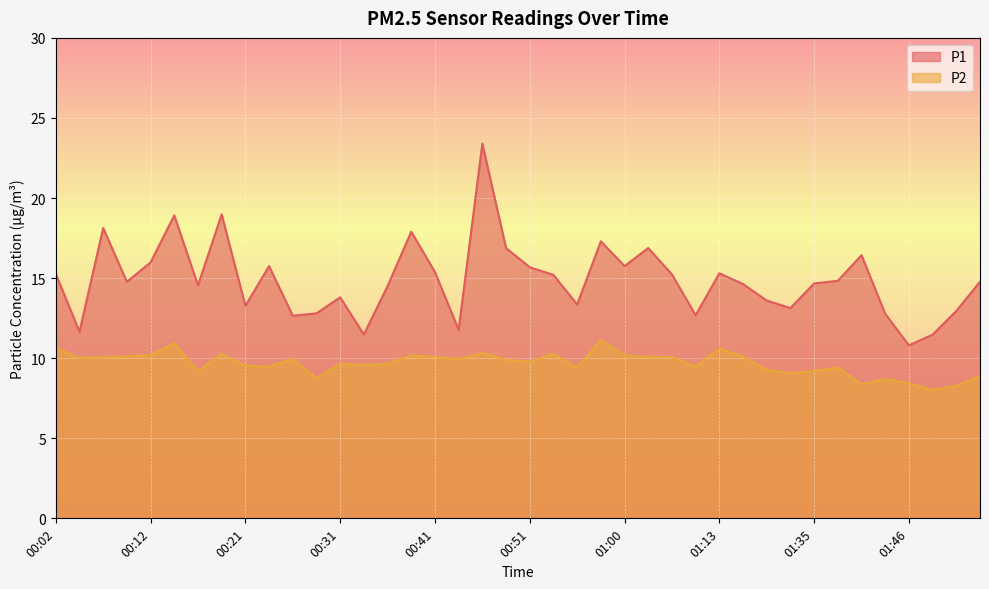

What are all the series names shown in the legend?

P1, P2